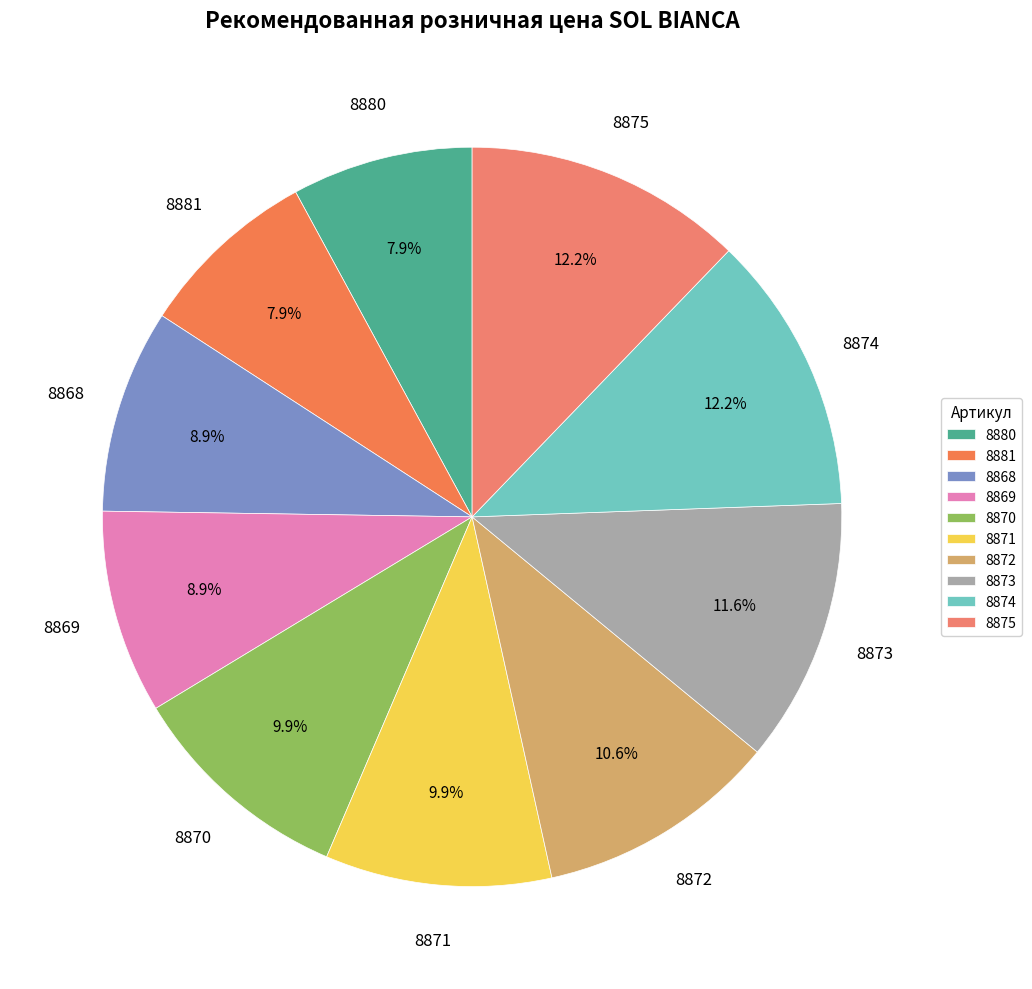

What percentage is the 8880 slice, to the nearest percent?

8%